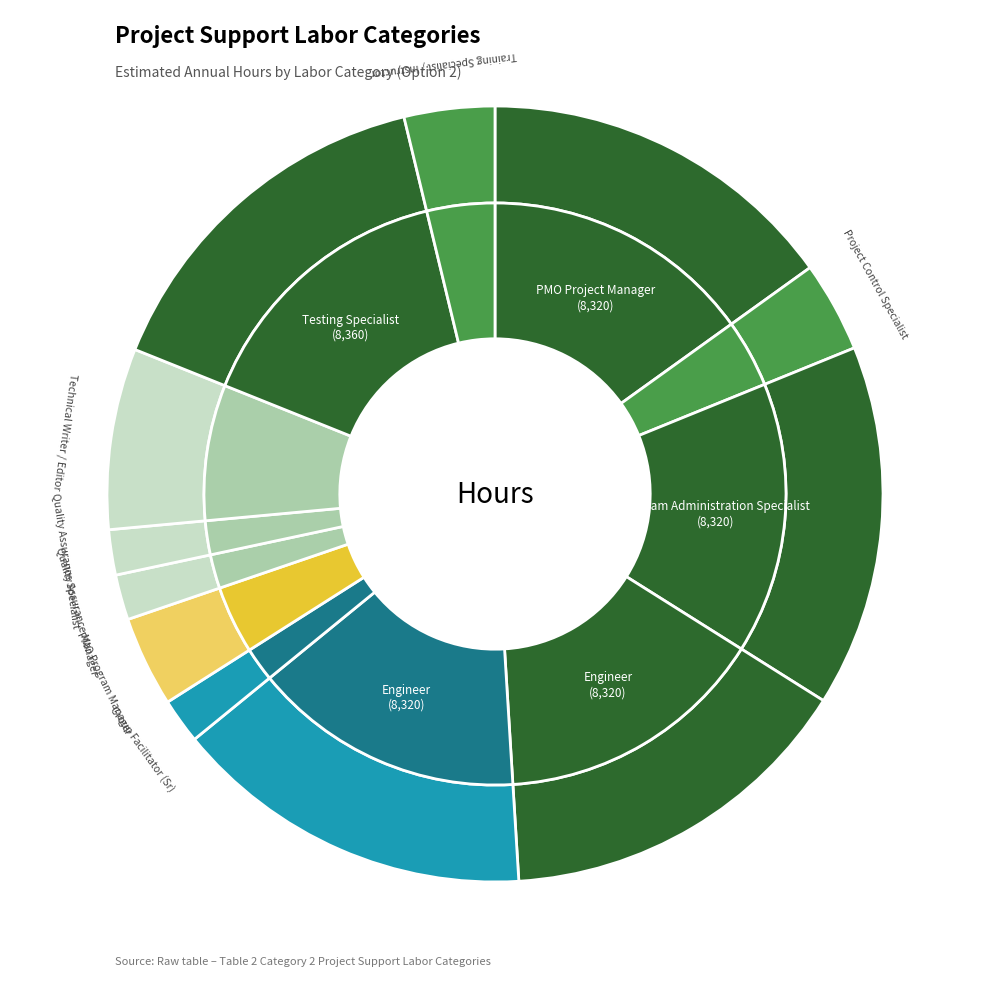

Count the number of slices in the pie.

12